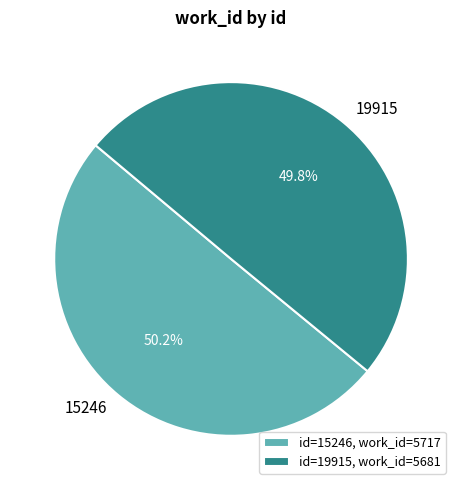

Is there a majority slice in this chart?

Yes